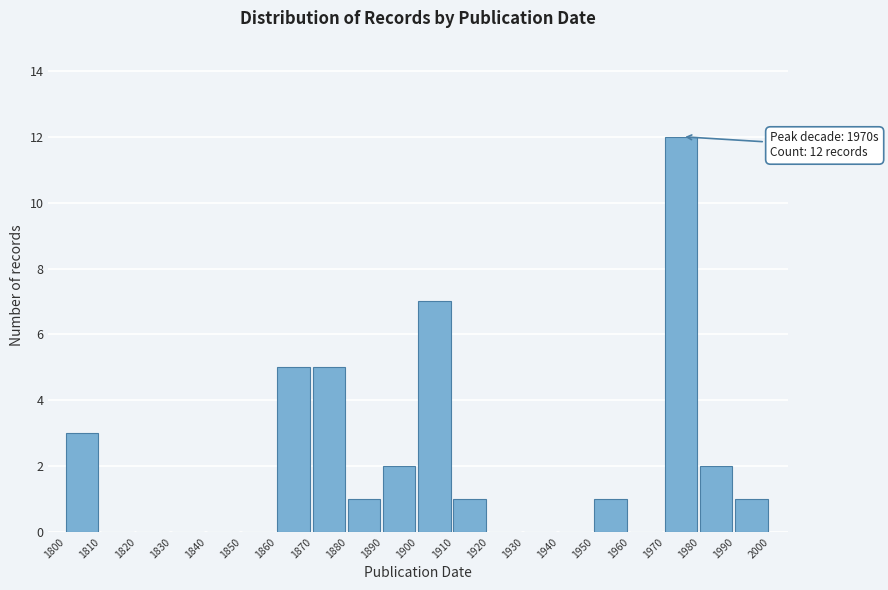

Which range on the x-axis has the tallest bar?

1970 to 1980